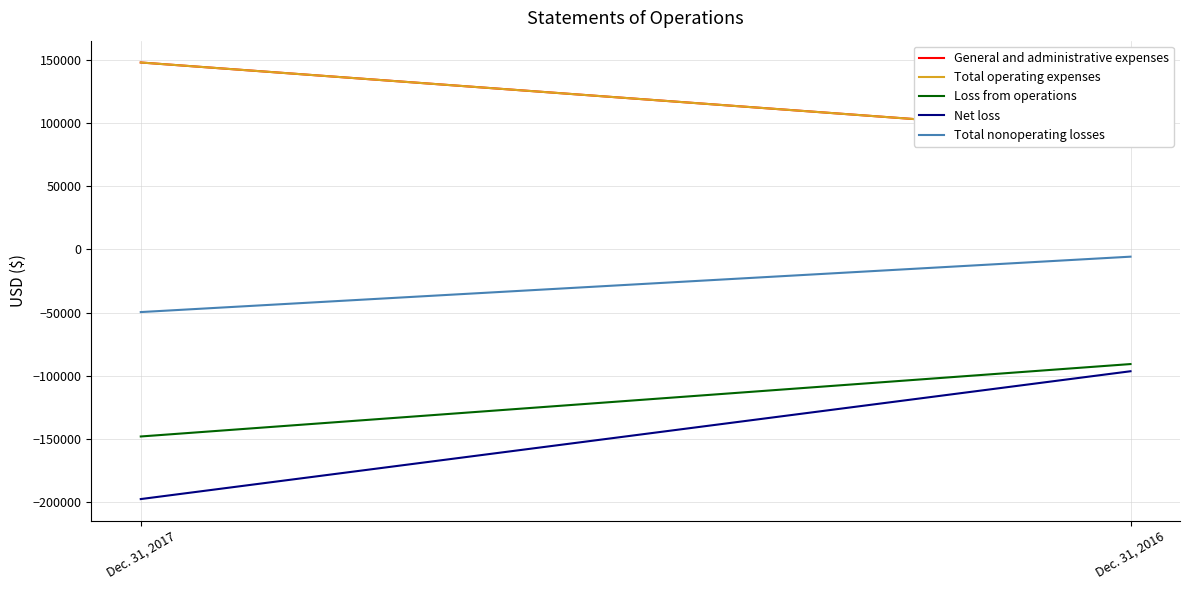

List the series in order of their peak value, lowest first.

Net loss, Loss from operations, Total nonoperating losses, General and administrative expenses, Total operating expenses